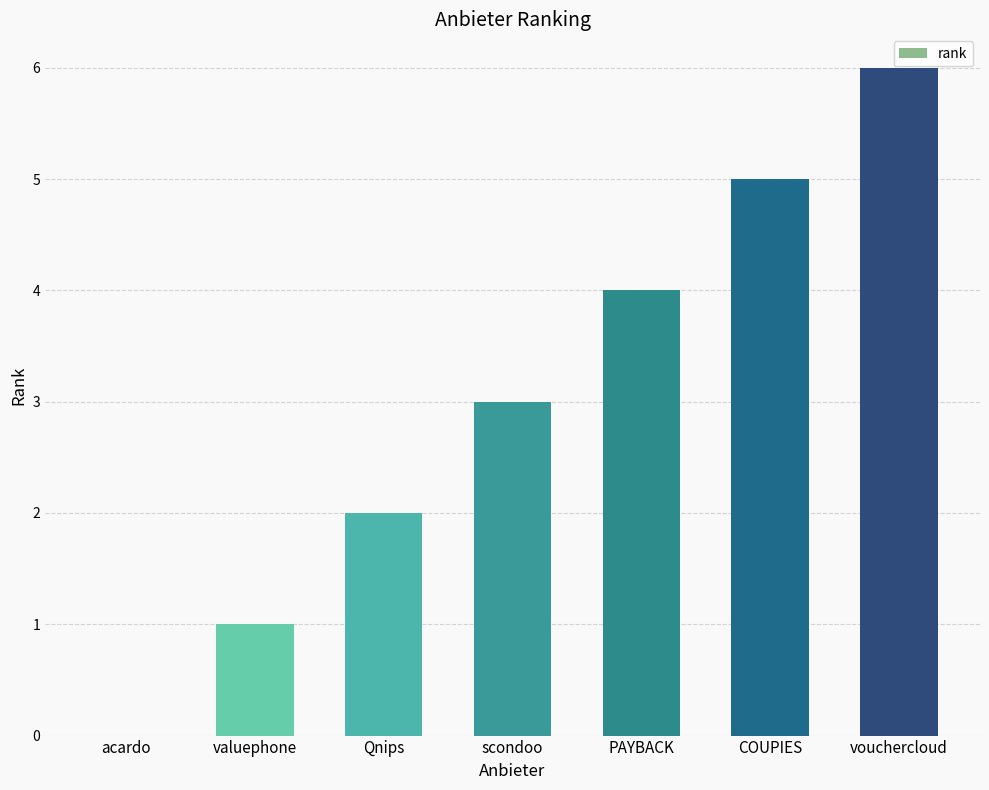

Which has a higher value, PAYBACK or Qnips?

PAYBACK